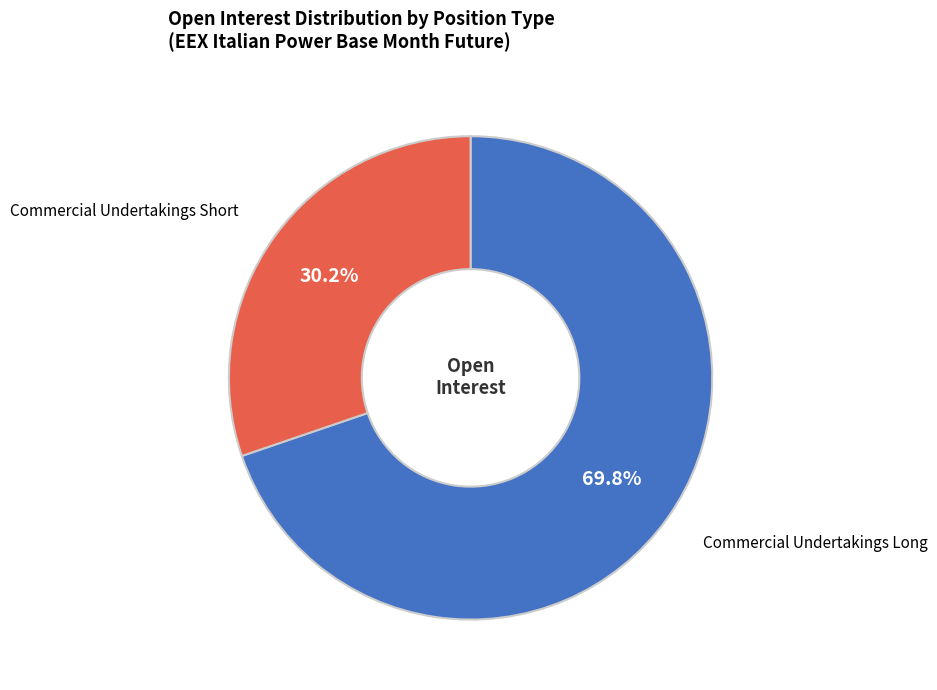

Does any single category account for the majority?

Yes